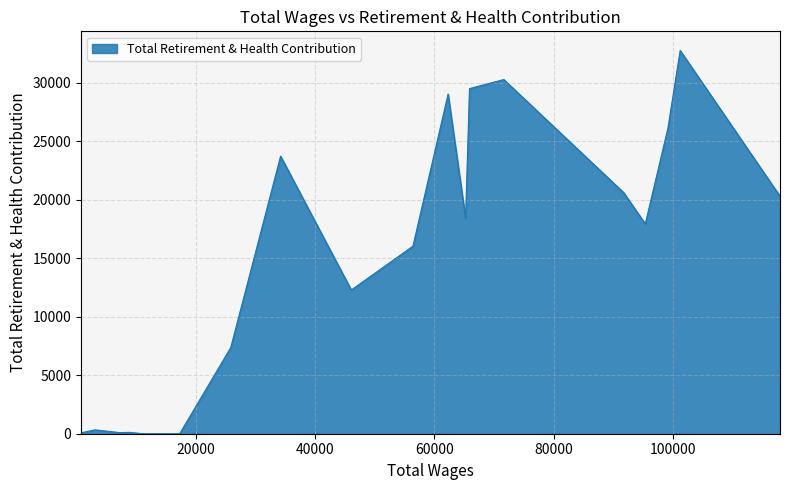

What is the greatest value displayed?

32775